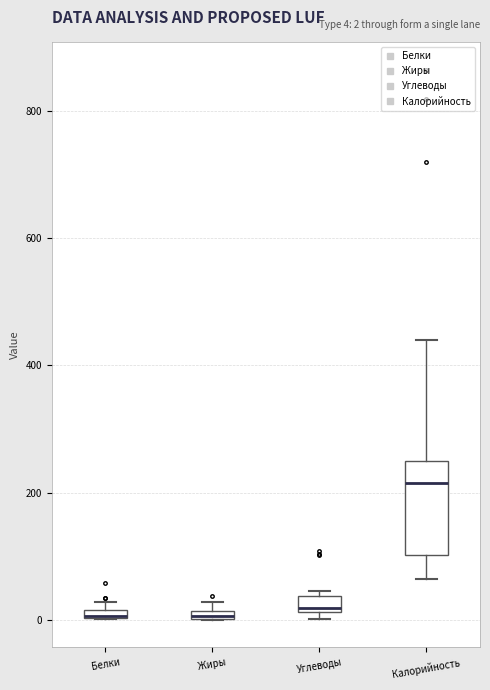

Comparing the boxes themselves (not the whiskers), which one is the tallest?

Калорийность